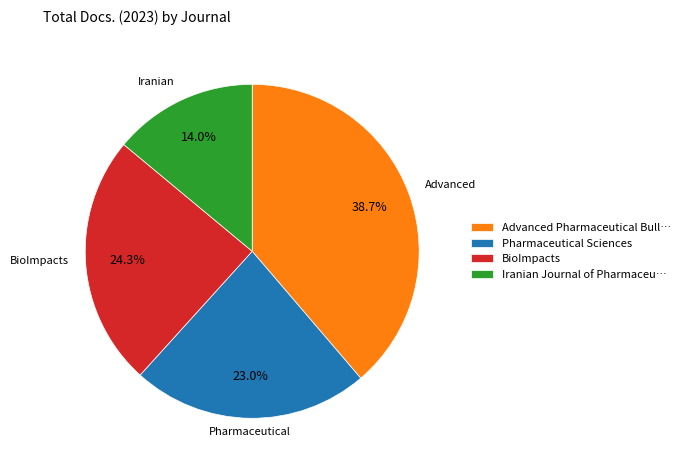

True or false: BioImpacts accounts for 24% of the total.

True